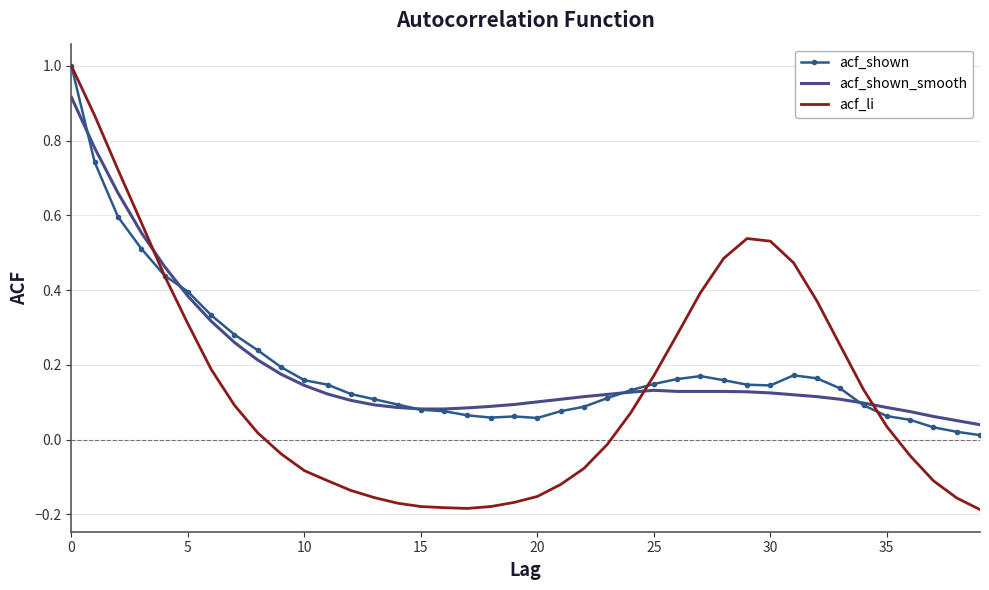

Which series has the widest spread of values?

acf_li